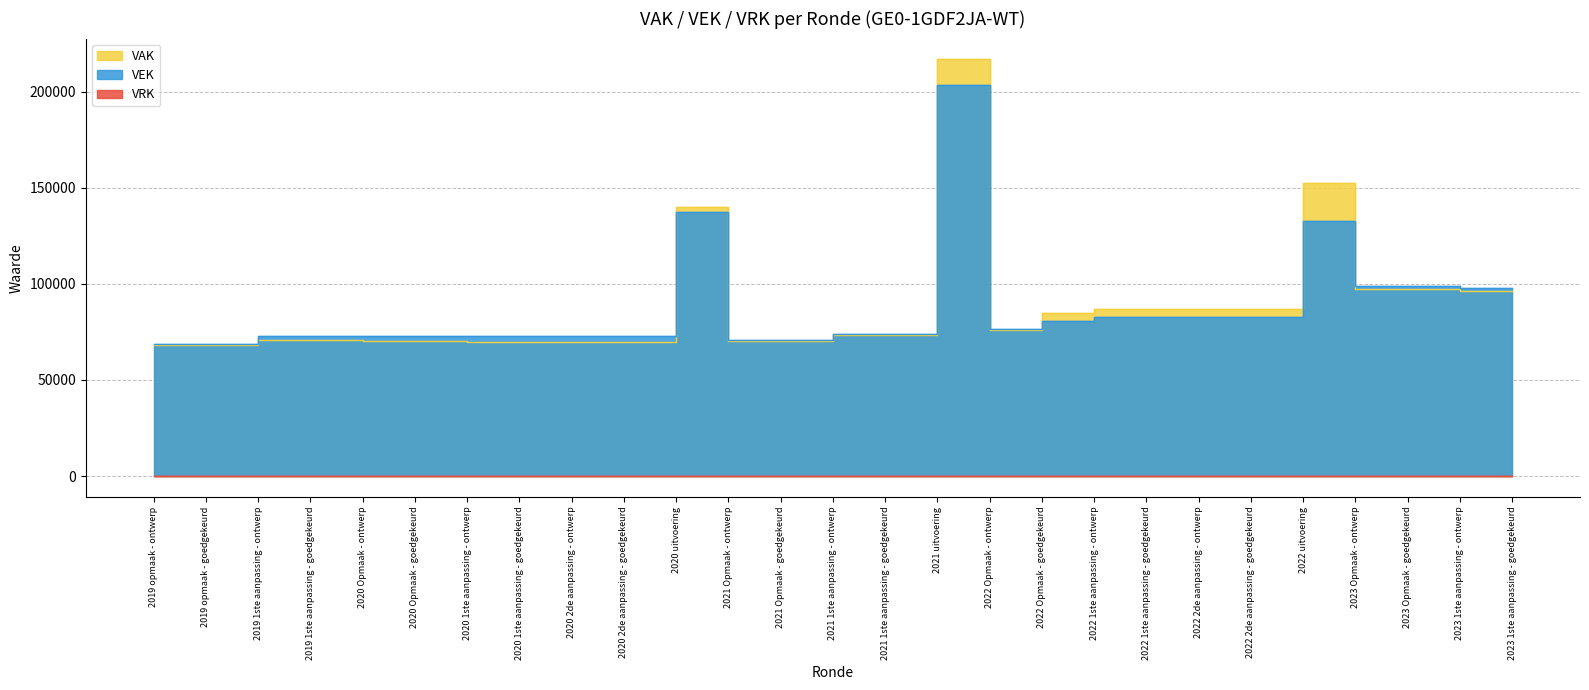

Which series has the largest total across all categories?

VAK